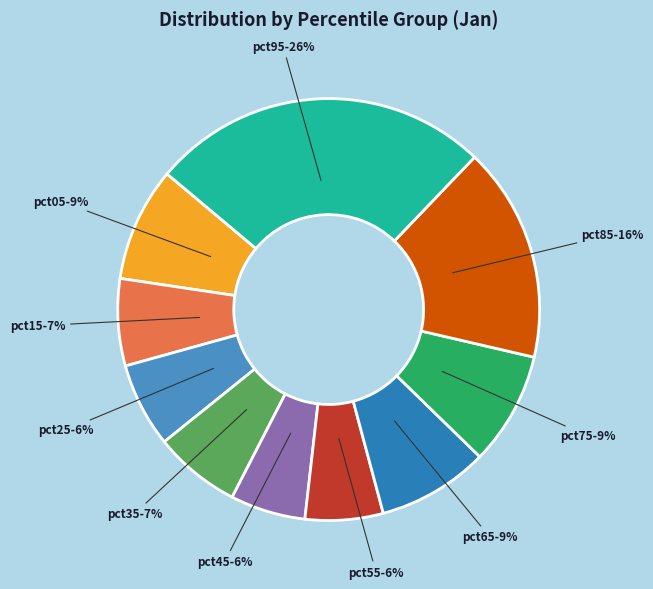

How many segments does this pie chart have?

10